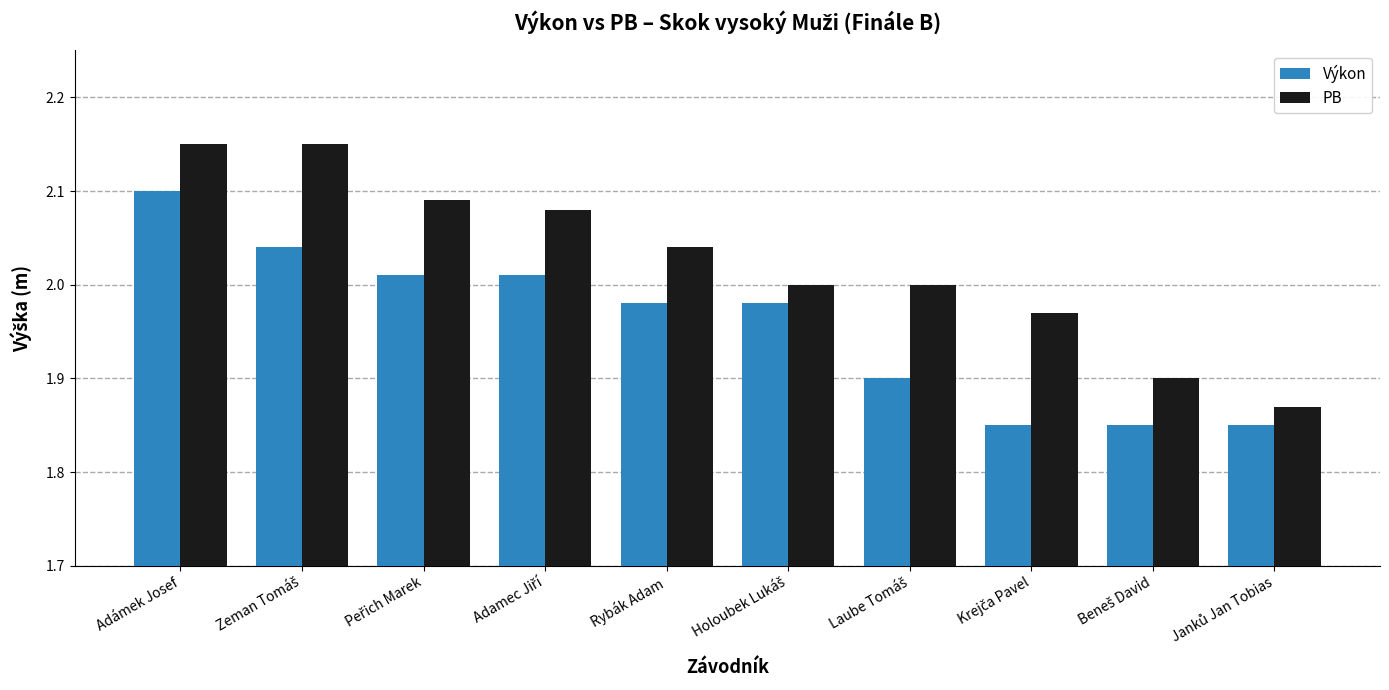

Does the chart contain stacked bars?

No